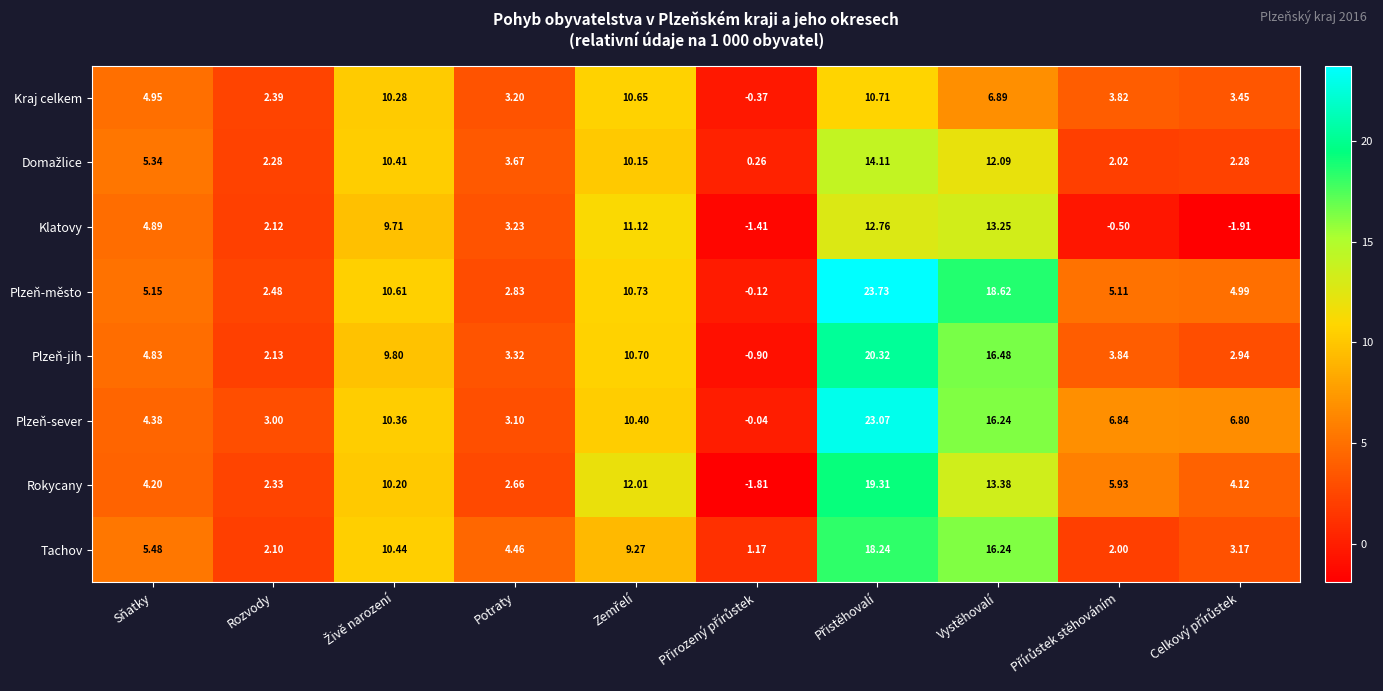

Which series has the largest range (max minus min)?

Plzeň-město